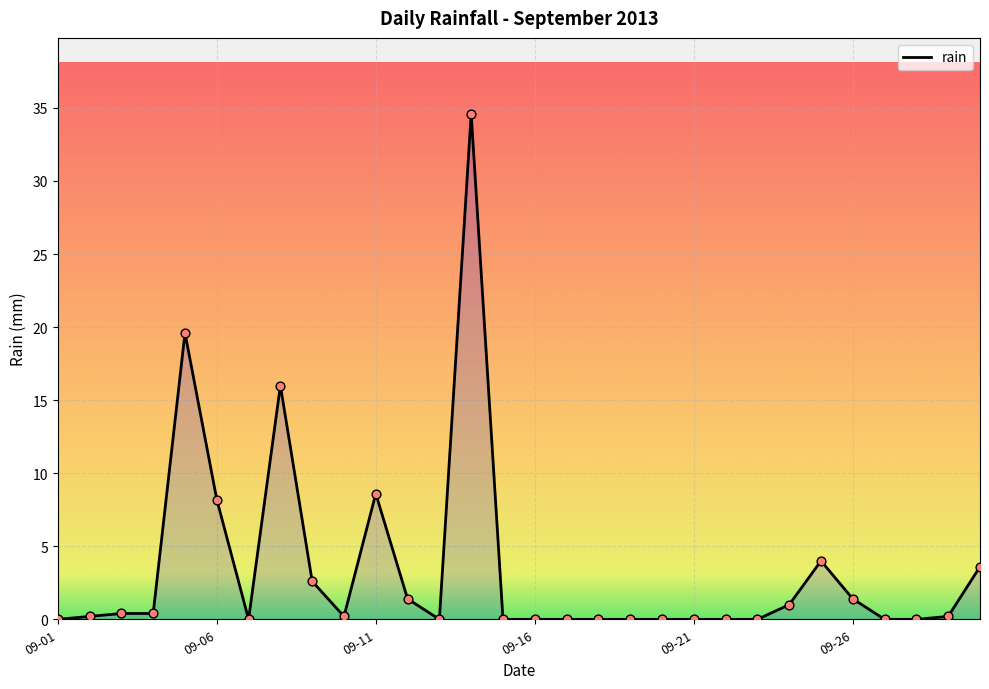

How many lines are shown in the chart?

1